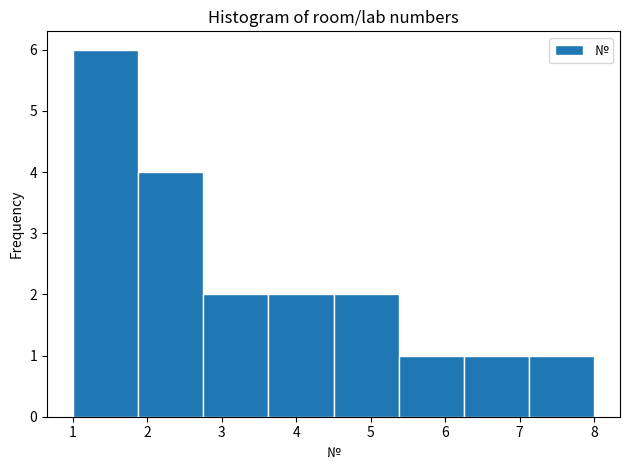

Reading left to right, list every bar in this chart as the range it spans on the x-axis followed by its height. Neither the bar edges nor the heights are printed on the chart, so give them approximately, as read against the axes.

1.0 to 1.9: 6
1.9 to 2.8: 4
2.8 to 3.6: 2
3.6 to 4.5: 2
4.5 to 5.4: 2
5.4 to 6.3: 1
6.3 to 7.1: 1
7.1 to 8.0: 1